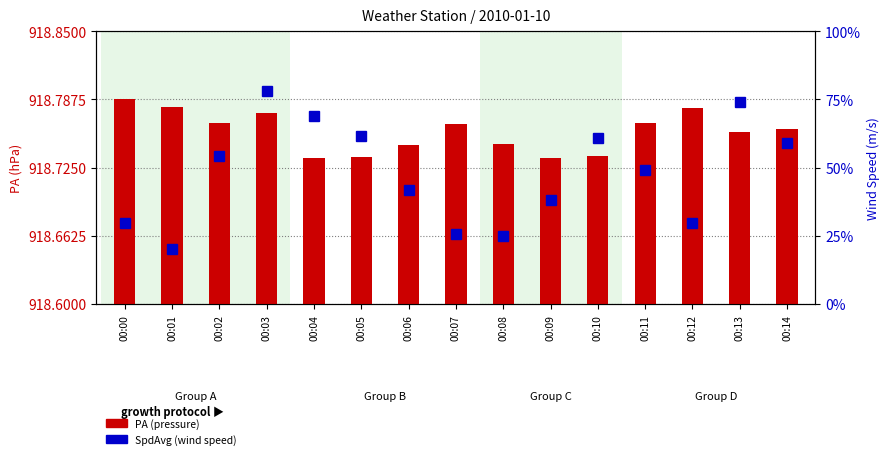

Is it true that SpdAvg equals 0.8 at 00:12?

False